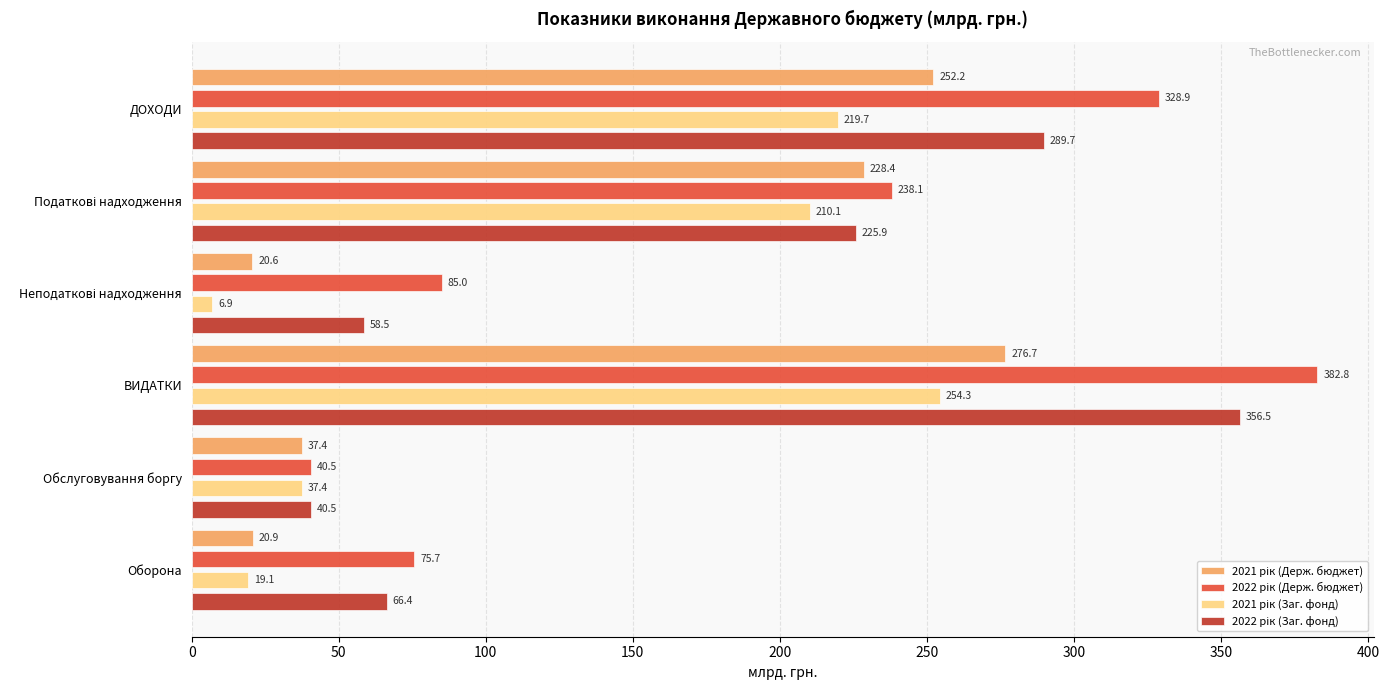

What is the maximum value shown in the chart?

382.8